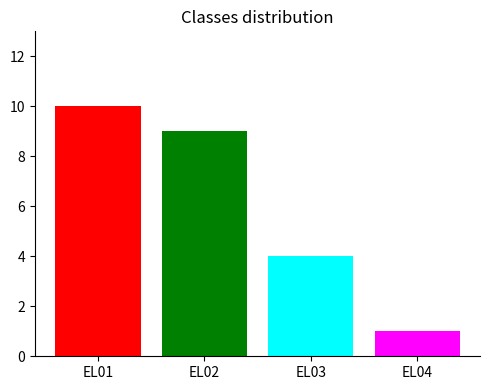

What is the difference between the maximum and minimum values?

9